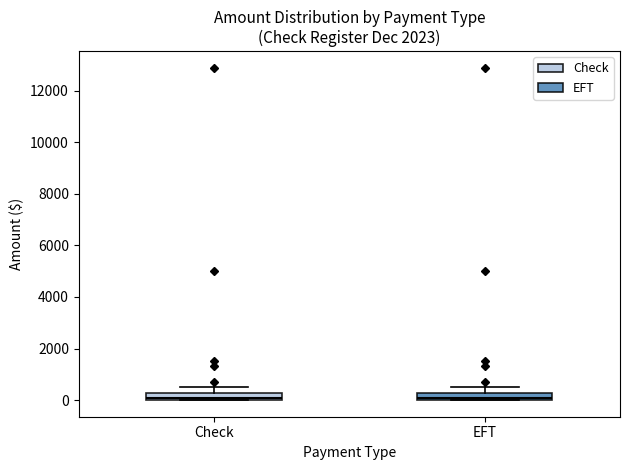

Where does the upper whisker of the box for Check end on the y-axis? The values are not printed on the chart, so give them approximately, as read against the axis.

600